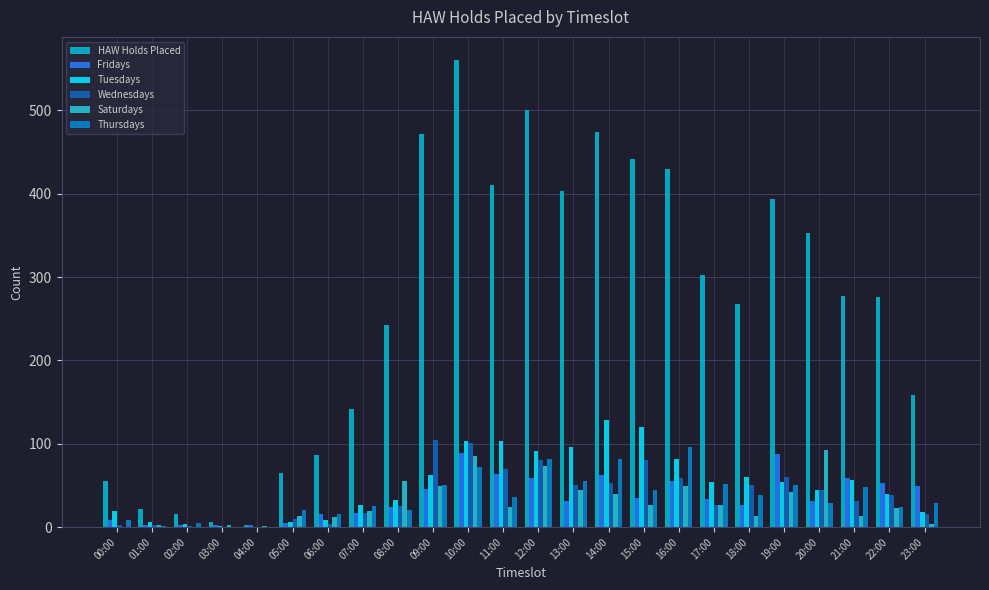

Reading left to right, list all the values displayed in this chart.

HAW Holds Placed: 55	22	16	6	3	65	86	142	243	472	560	410	500	403	474	442	429	302	268	393	353	277	276	158
Fridays: 9	3	2	2	2	5	16	17	24	46	89	64	59	31	63	35	55	34	27	88	31	59	53	49
Tuesdays: 19	6	4	1	0	6	8	27	32	62	103	103	91	96	128	120	82	54	60	54	44	57	40	18
Wednesdays: 2	2	1	0	0	10	4	17	25	104	101	70	81	51	53	80	59	27	50	60	45	31	38	16
Saturdays: 0	2	0	3	1	13	12	19	55	49	85	24	73	44	40	27	49	26	13	42	93	13	23	4
Thursdays: 9	1	5	0	0	21	16	25	21	51	72	36	82	55	82	45	96	52	38	51	29	48	24	29